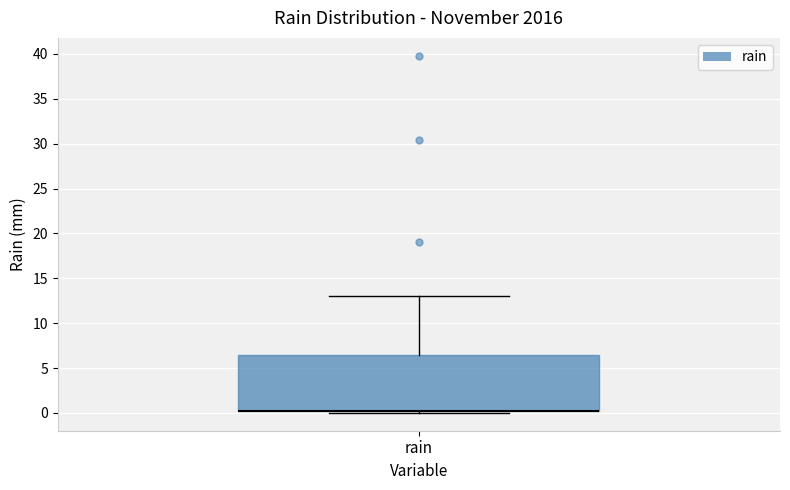

Where is the upper edge of the box for rain on the y-axis? The values are not printed on the chart, so give them approximately, as read against the axis.

6.5